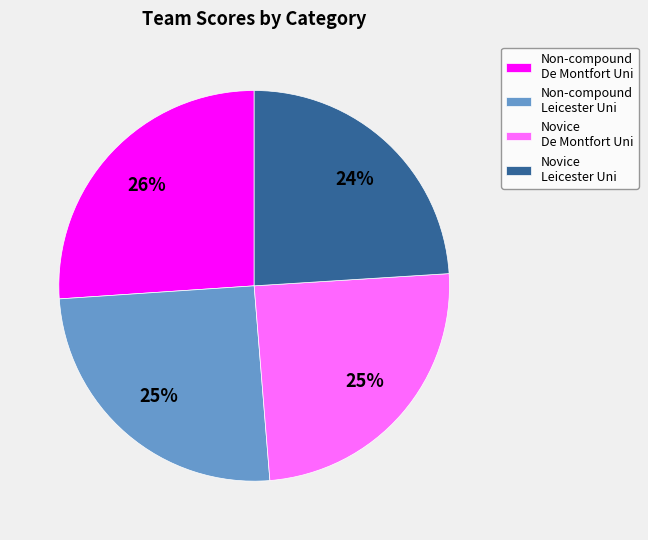

Is there any slice that represents more than half of the pie?

No